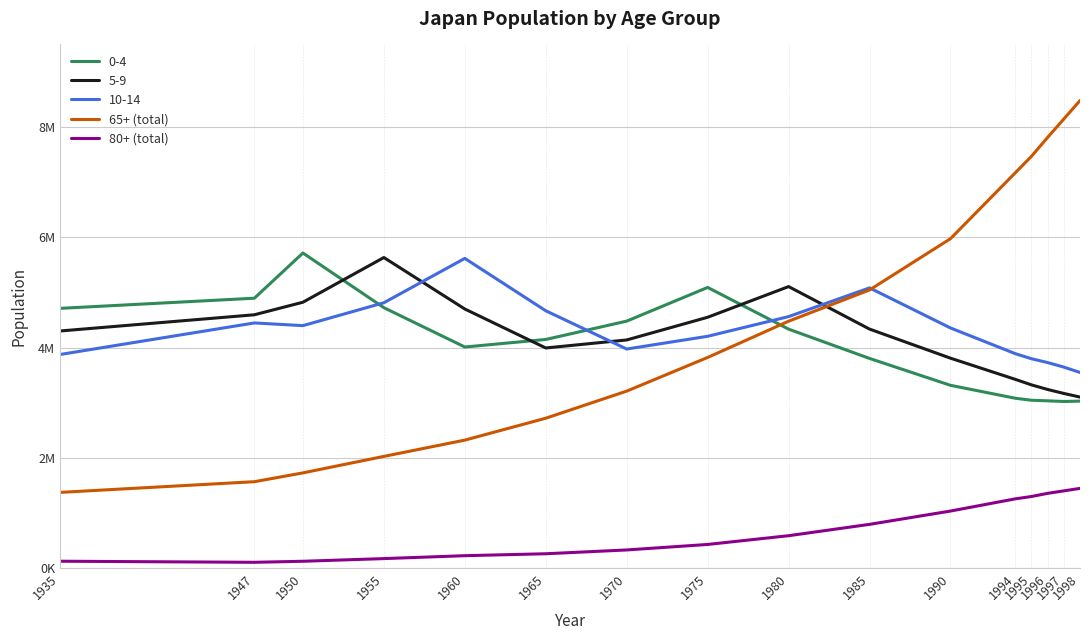

What are all the series names shown in the legend?

0-4, 5-9, 10-14, 65+ (total), 80+ (total)